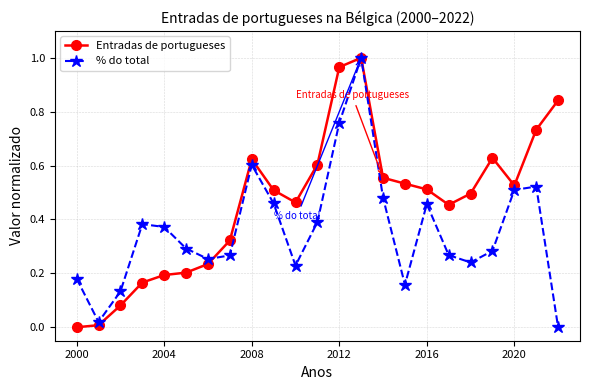

Which series has the largest total across all categories?

Entradas de portugueses